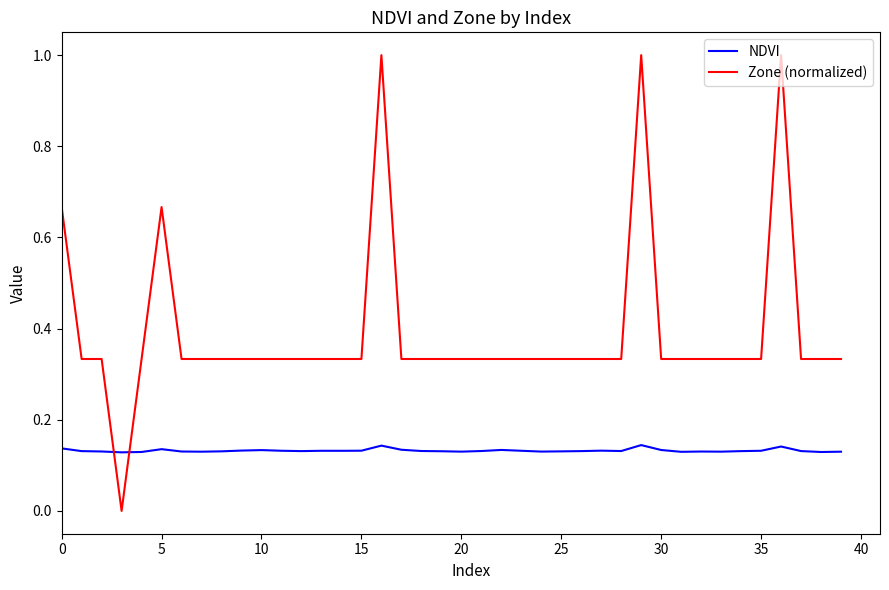

What is the greatest value displayed?

1.0